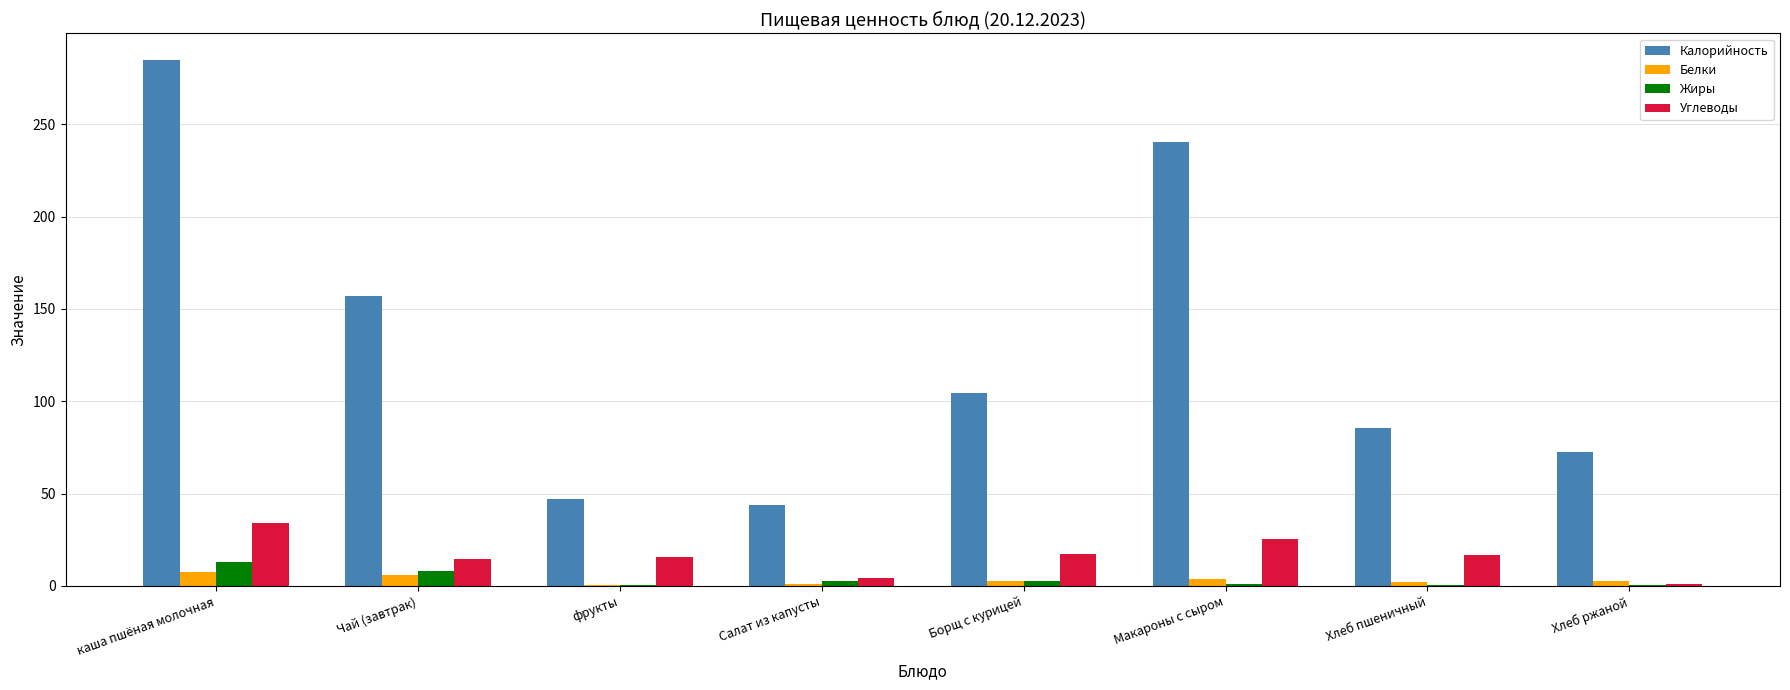

Where does the Калорийность series first go above 104?

каша пшёная молочная